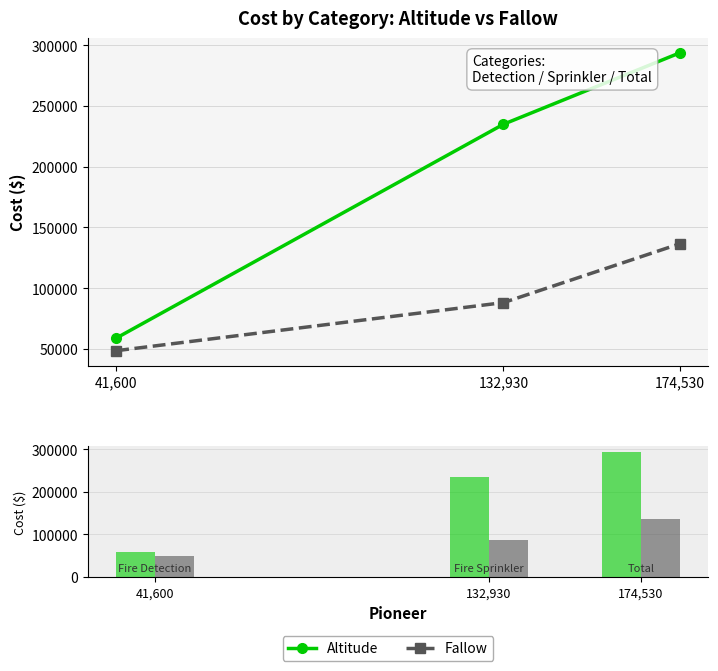

At which label does Fallow reach its peak?

174,530